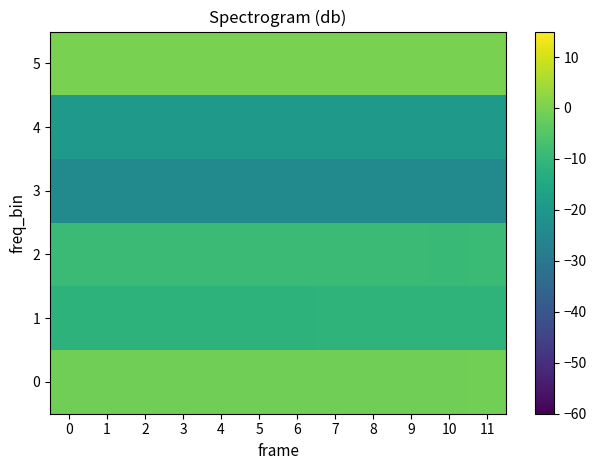

Reading right to left, list all the values displayed in this chart.

0: 11=-1.1	10=-1.3	9=-1.1	8=-1.2	7=-1.2	6=-1.2	5=-1.1	4=-1.1	3=-1.1	2=-1.1	1=-1.1	0=-1.1
1: 11=-11.2	10=-11.4	9=-11.2	8=-11.3	7=-11.3	6=-11.4	5=-11.4	4=-11.4	3=-11.4	2=-11.4	1=-11.4	0=-11.5
2: 11=-8.8	10=-9.1	9=-8.8	8=-9.0	7=-9.0	6=-8.9	5=-8.9	4=-8.9	3=-9.0	2=-8.9	1=-8.9	0=-8.9
3: 11=-24.0	10=-24.1	9=-24.1	8=-24.0	7=-24.0	6=-24.1	5=-24.1	4=-24.1	3=-24.0	2=-24.1	1=-24.1	0=-24.1
4: 11=-19.7	10=-19.8	9=-19.7	8=-19.8	7=-19.8	6=-19.8	5=-19.8	4=-19.8	3=-19.8	2=-19.8	1=-19.8	0=-19.8
5: 11=0.0	10=-0.2	9=-0.0	8=-0.1	7=-0.1	6=-0.1	5=-0.1	4=-0.1	3=-0.1	2=-0.1	1=-0.1	0=-0.1